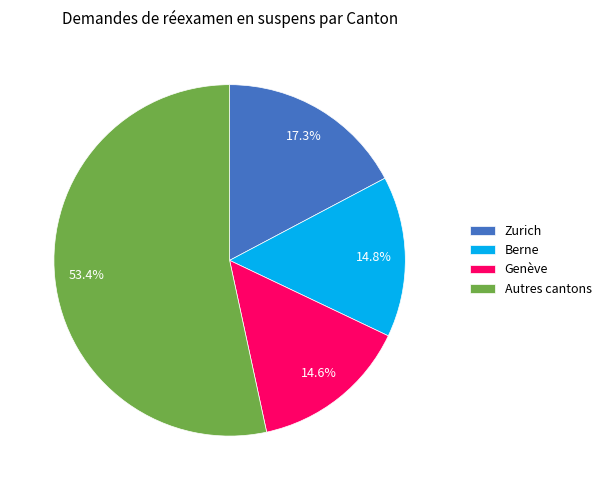

How much of the chart is everything except Genève?

85.4%